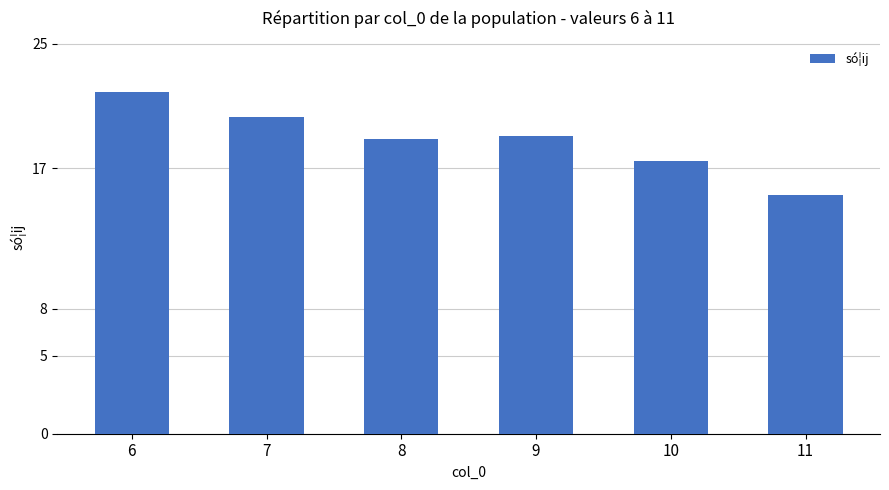

Reading right to left, what are all the values shown in this chart?

11=15.3	10=17.5	9=19.1	8=18.9	7=20.3	6=21.9